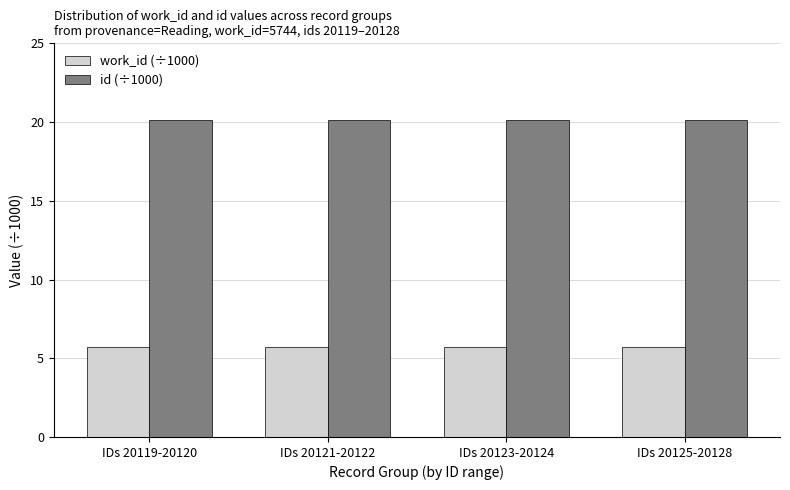

Reading left to right, transcribe all the data shown in this chart.

work_id (÷1000): IDs 20119-20120=5.7	IDs 20121-20122=5.7	IDs 20123-20124=5.7	IDs 20125-20128=5.7
id (÷1000): IDs 20119-20120=20.1	IDs 20121-20122=20.1	IDs 20123-20124=20.1	IDs 20125-20128=20.1